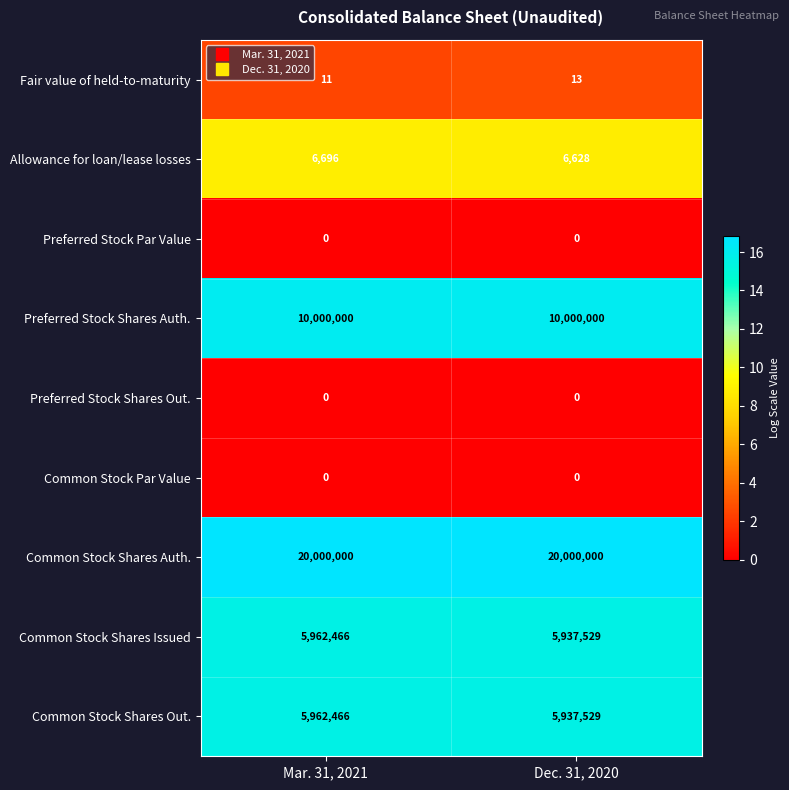

List the labels in order of Common Stock Shares Out. value, largest first.

Mar. 31, 2021, Dec. 31, 2020